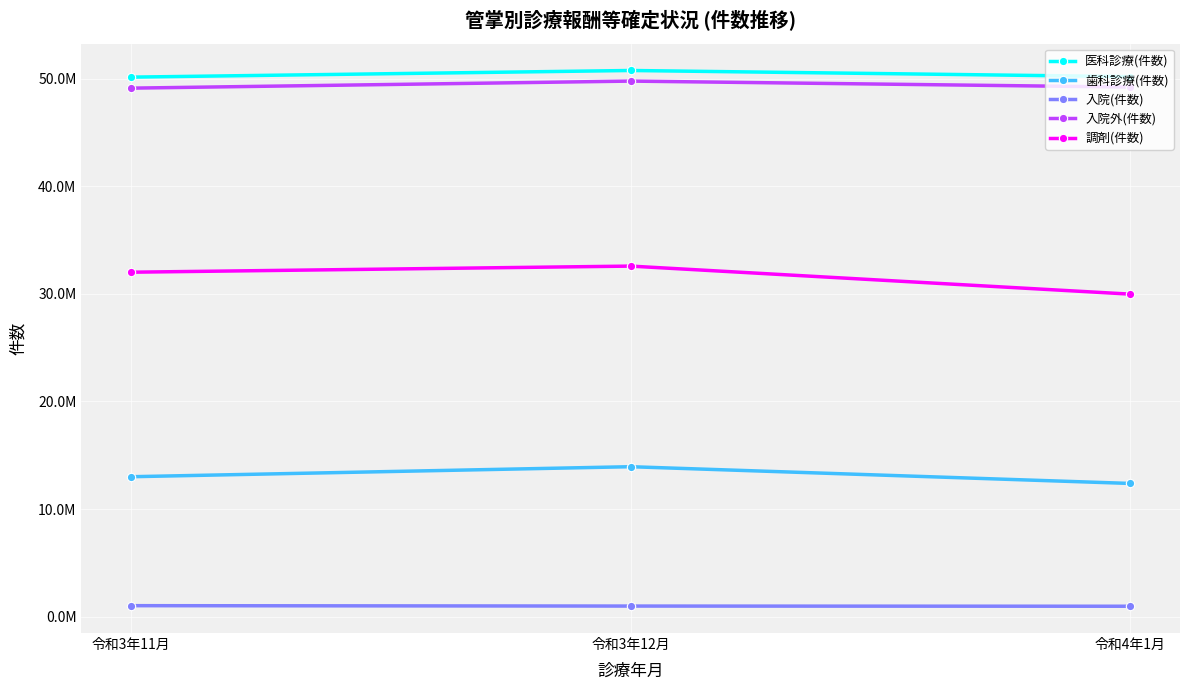

True or false: 調剤(件数) has a value of 32005197 at 令和3年11月.

True